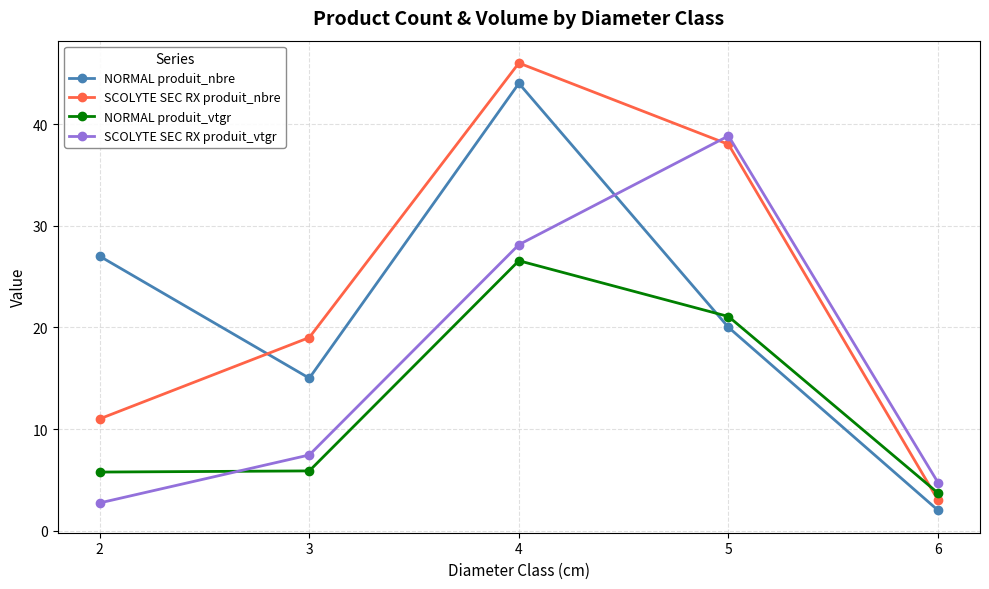

Where is NORMAL produit_nbre nearest to the value 23?

5